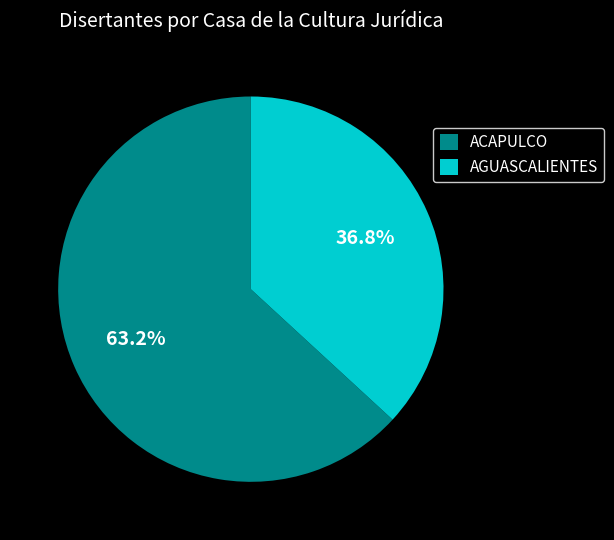

Which slice is the largest?

ACAPULCO